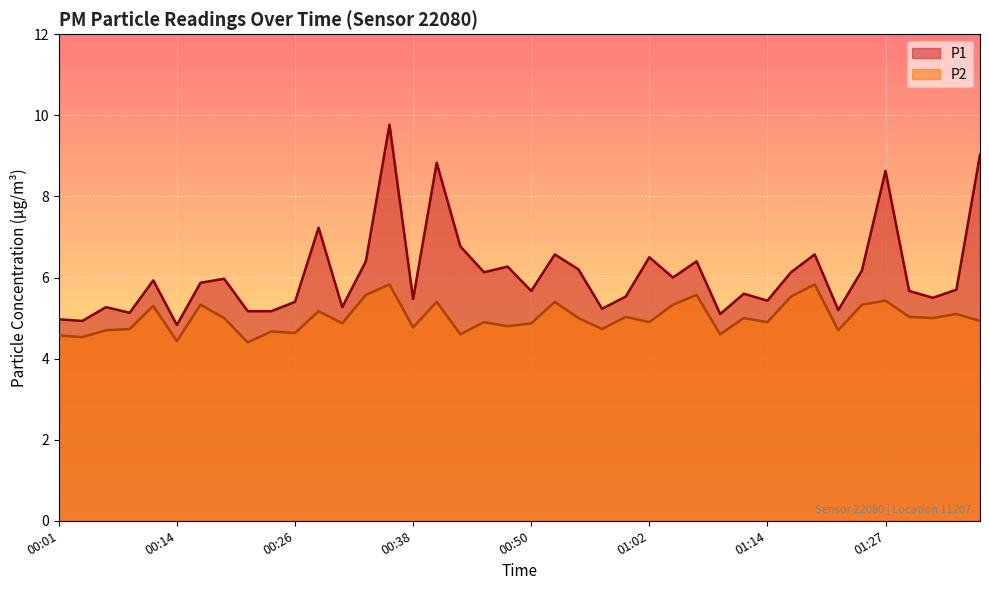

Between 01:27 and 00:33, which is larger?

01:27